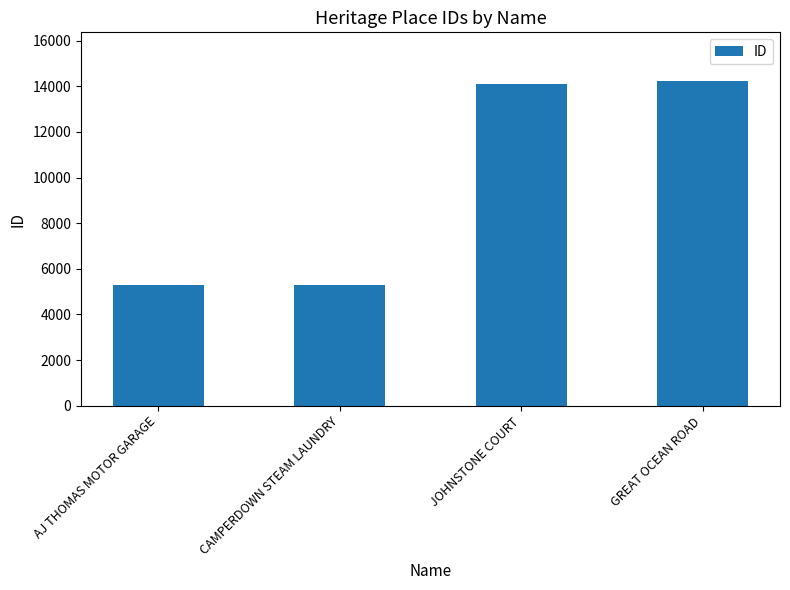

What is the change in value from CAMPERDOWN STEAM LAUNDRY to JOHNSTONE COURT?

+8801